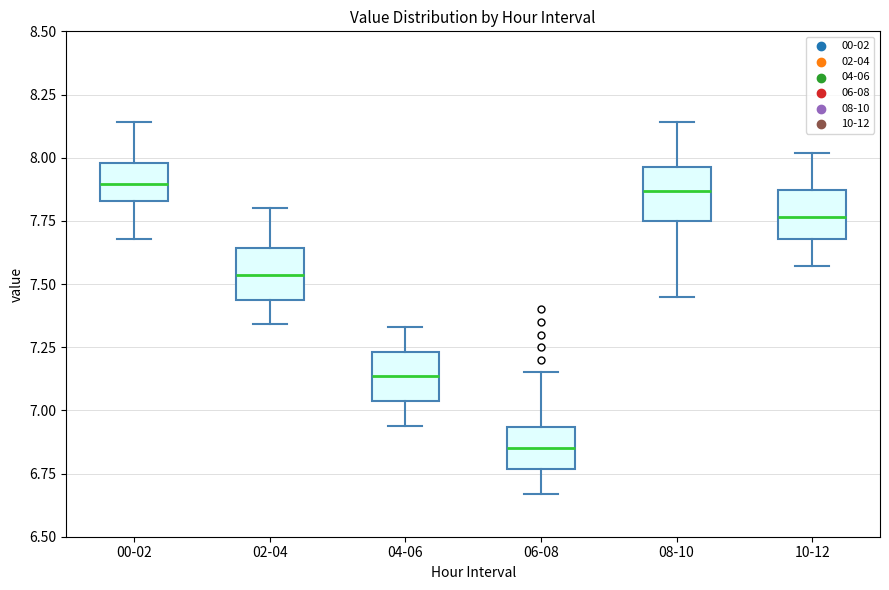

Where is the upper edge of the box for 04-06 on the y-axis? The values are not printed on the chart, so give them approximately, as read against the axis.

7.25